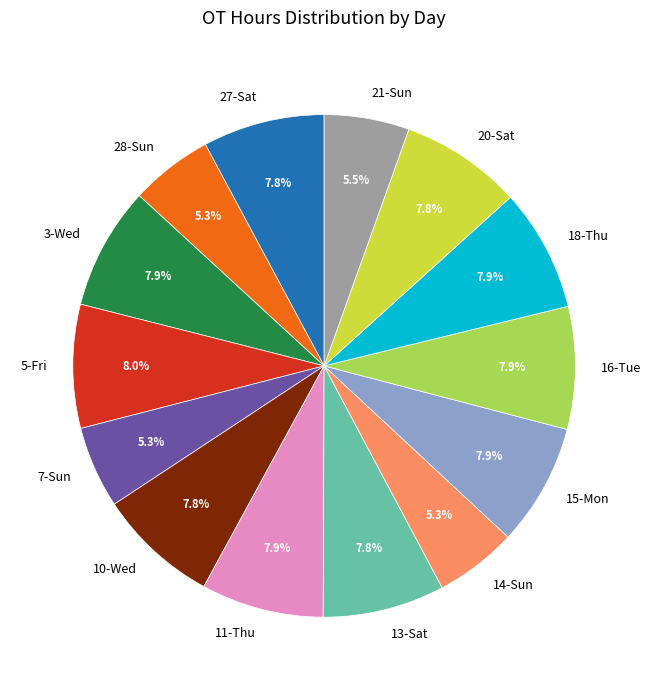

What percentage is NOT represented by 14-Sun?

94.7%